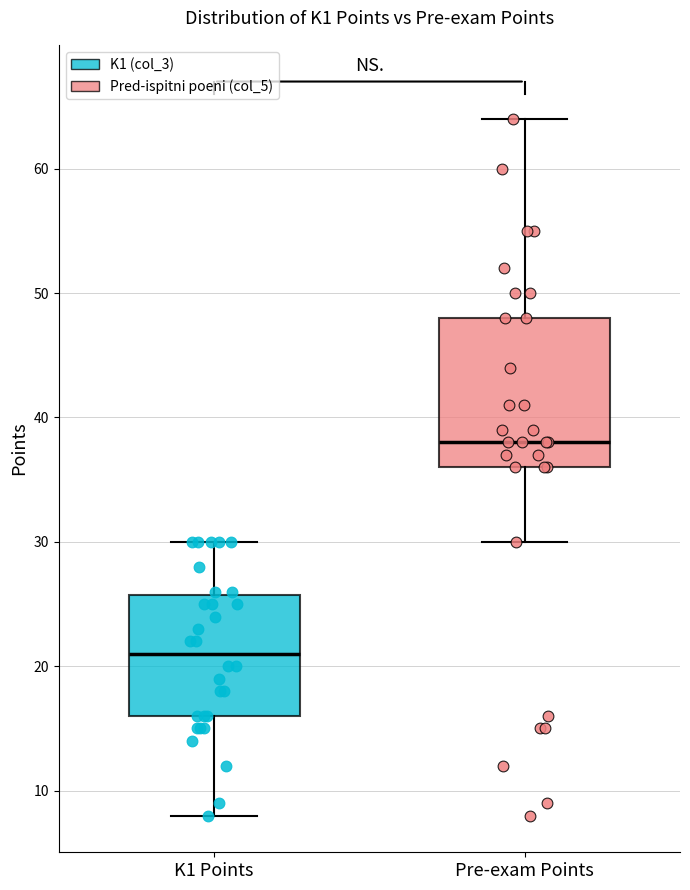

Which box is the tallest, from its lower edge to its upper edge?

Pre-exam Points